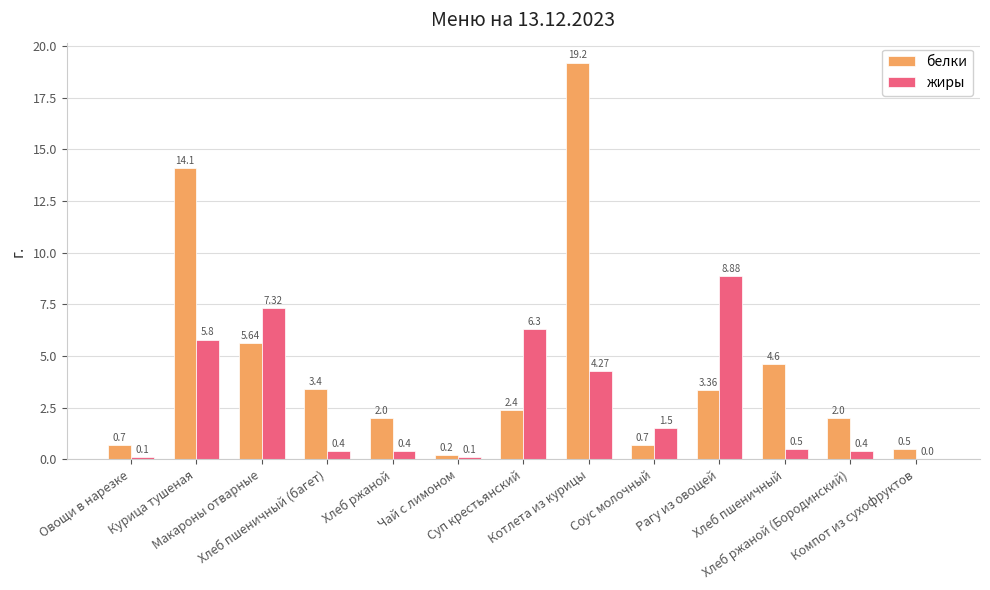

Which series has the largest total across all categories?

белки